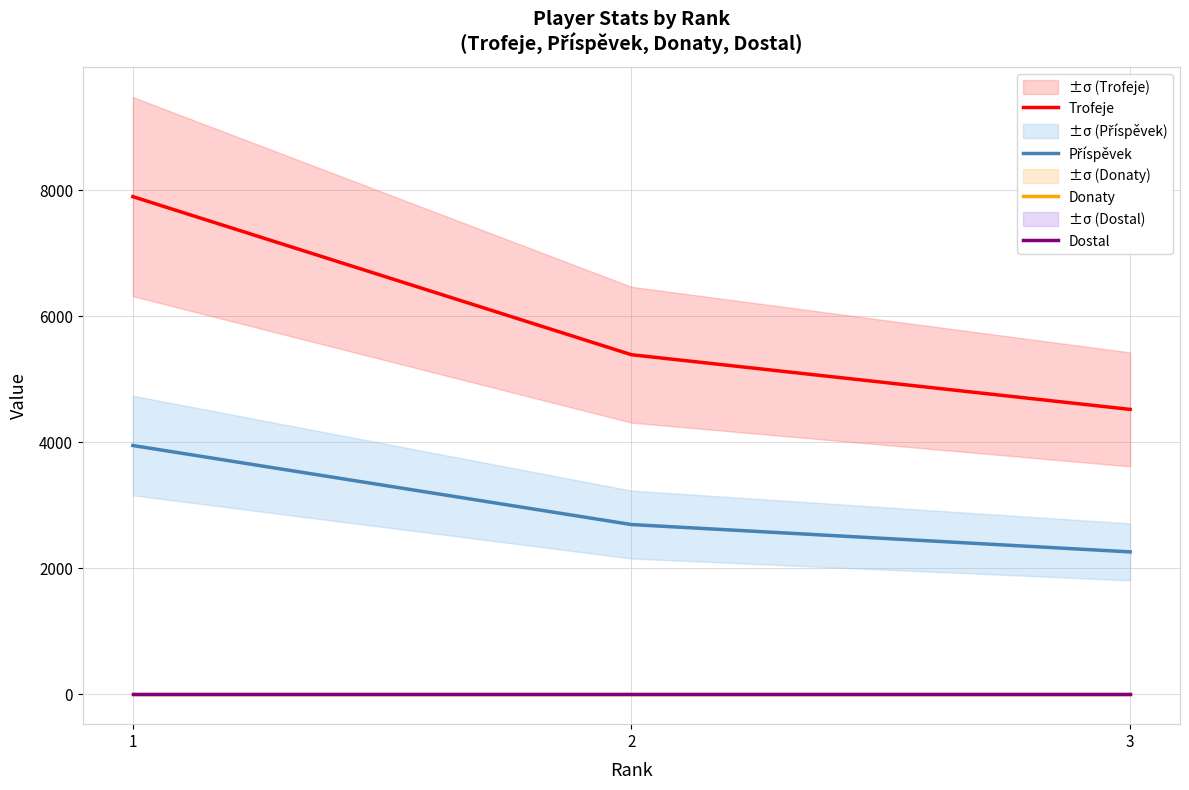

Reading left to right, transcribe all the data shown in this chart.

Trofeje: 1=7901	2=5391	3=4523
Příspěvek: 1=3950	2=2695	3=2261
Donaty: 1=0	2=0	3=0
Dostal: 1=0	2=0	3=0